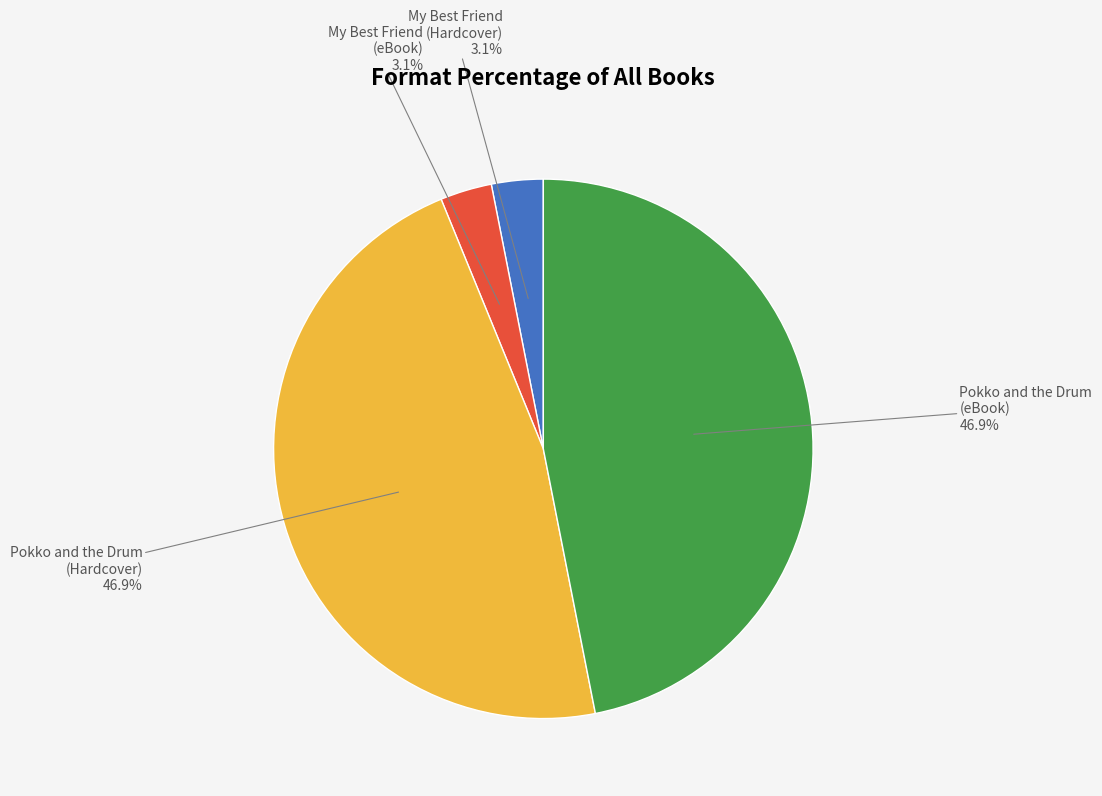

Is there a majority slice in this chart?

No